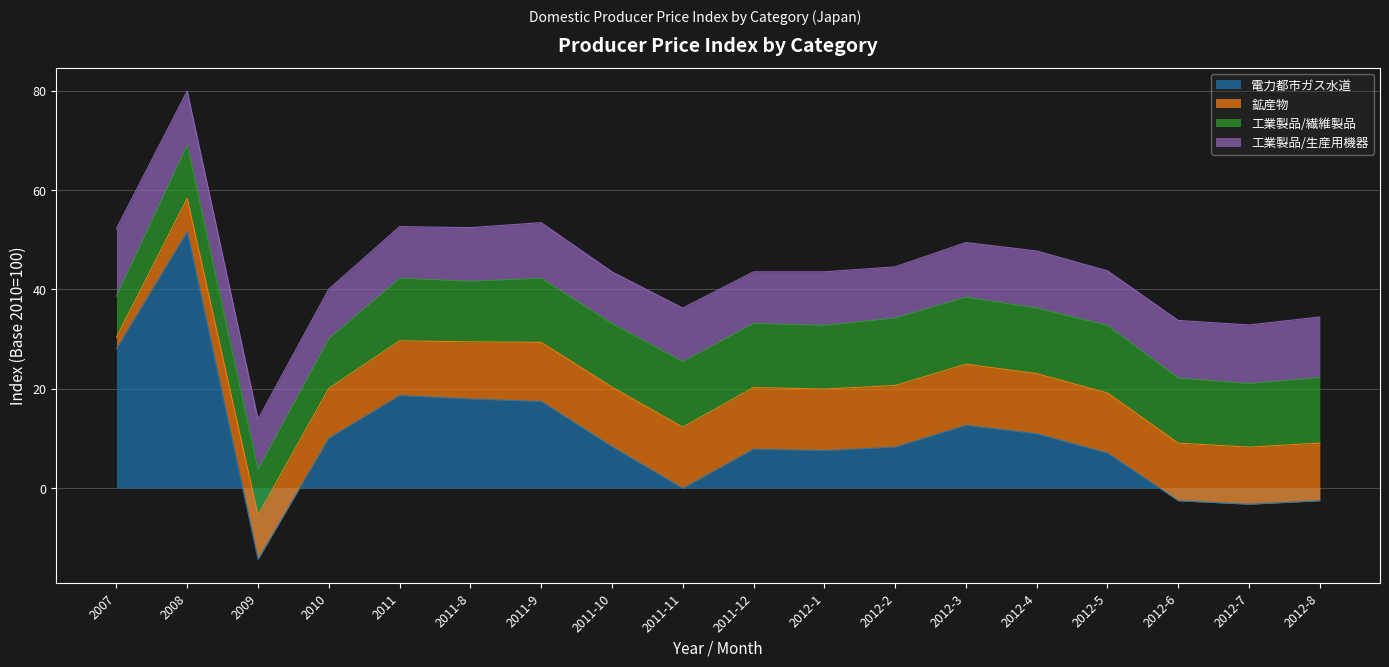

Which series has the largest total across all categories?

工業製品/繊維製品